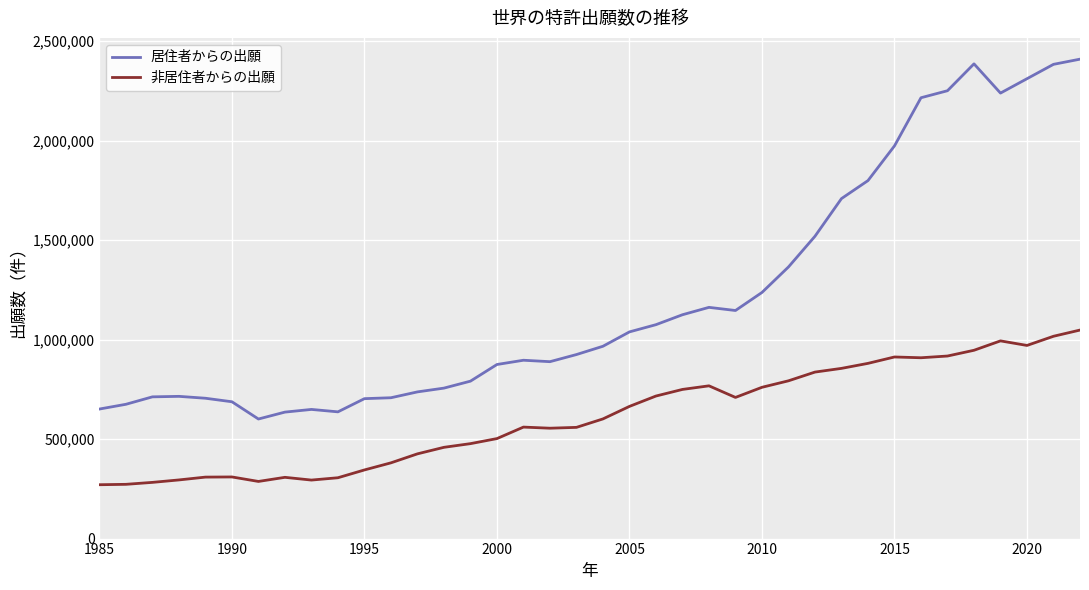

Which series has the widest spread of values?

居住者からの出願